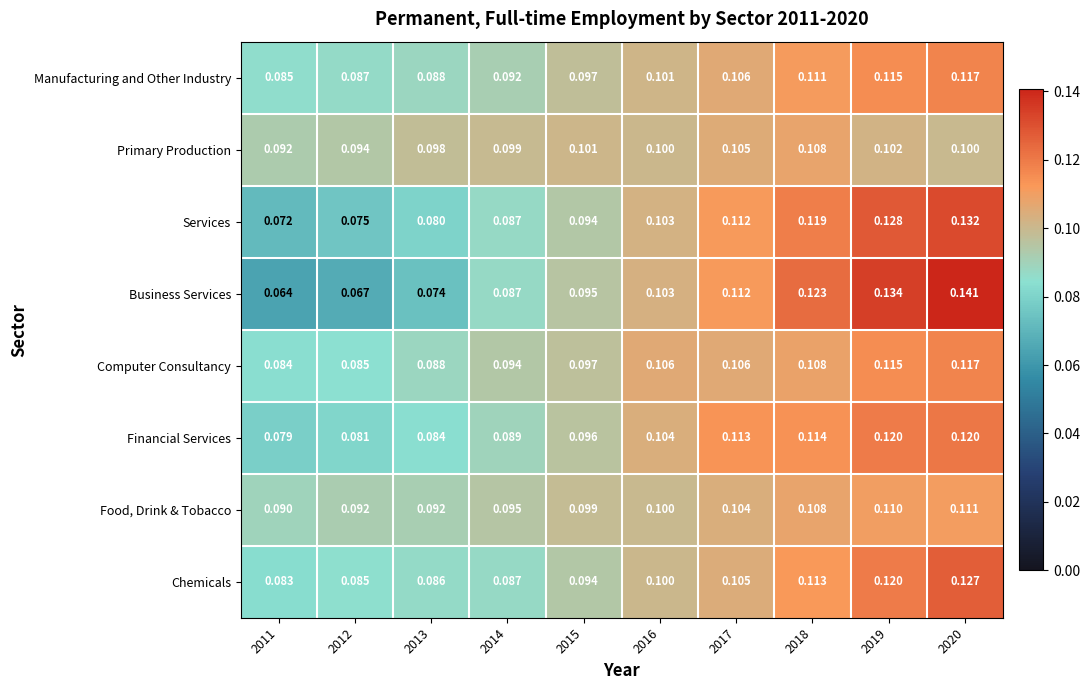

What is the total value across all series at 2018?

0.9